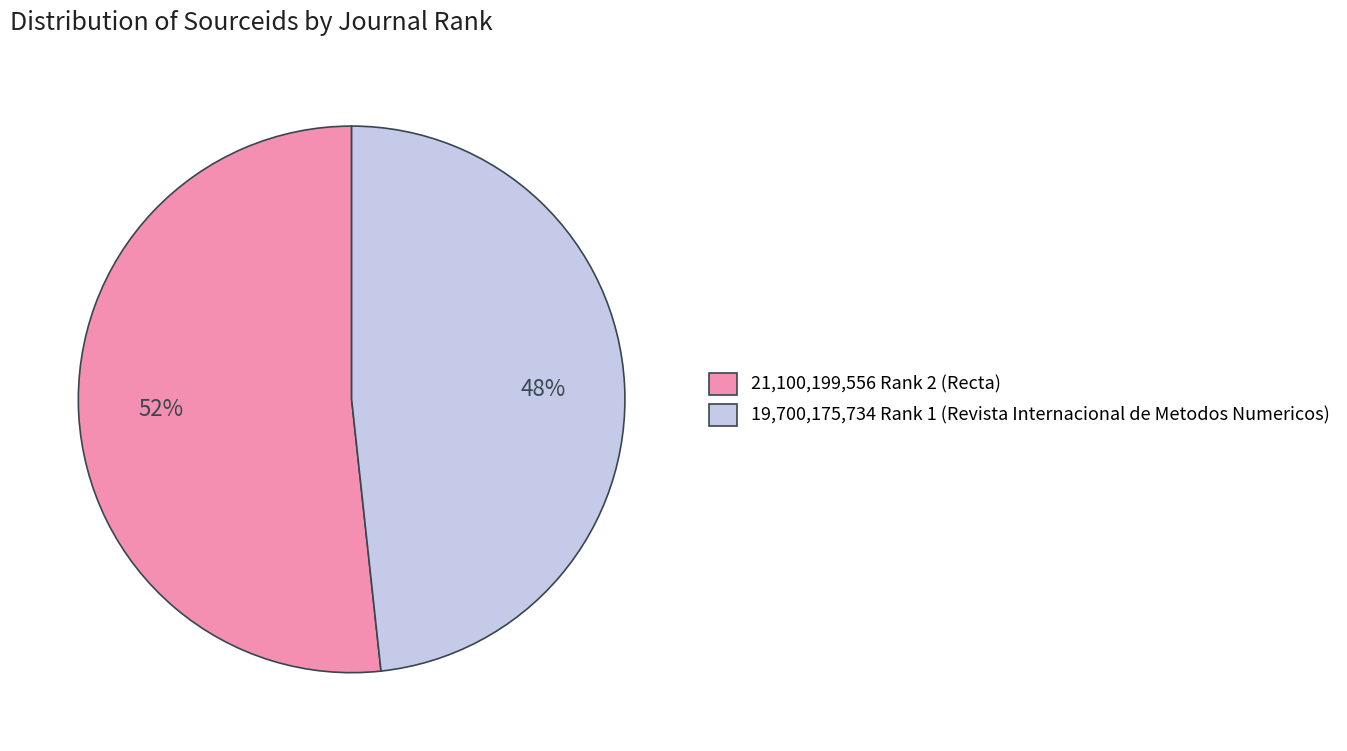

What is the smallest slice in the pie chart?

19,700,175,734 Rank 1 (Revista Internacional de Metodos Numericos)